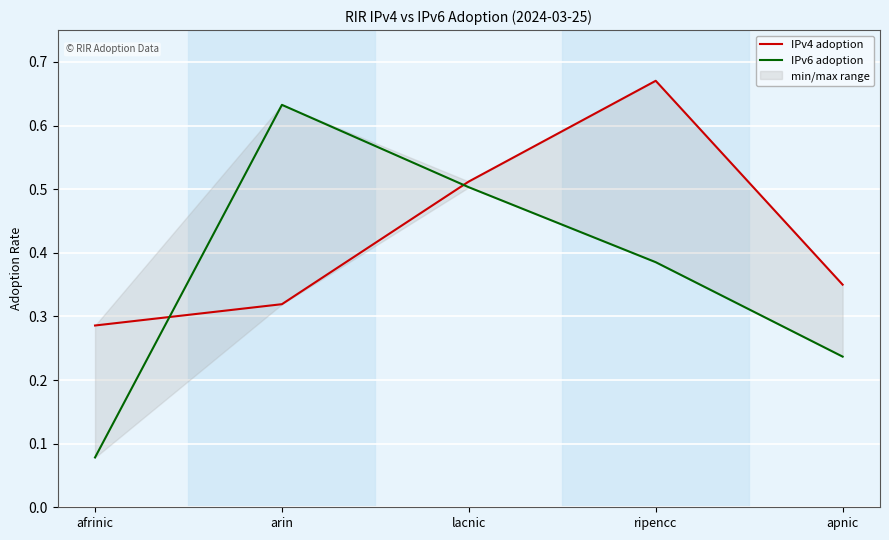

How many interior local peaks does the IPv4 adoption series have?

1